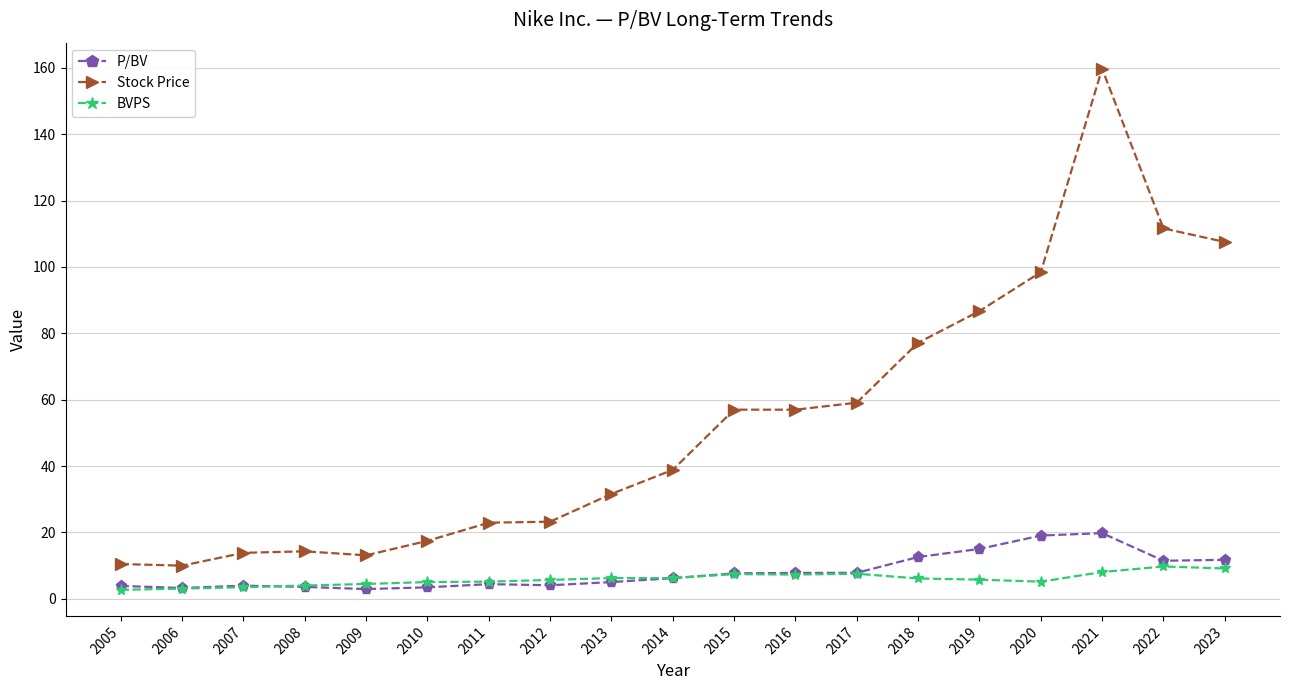

True or false: Stock Price and BVPS intersect in this chart.

False